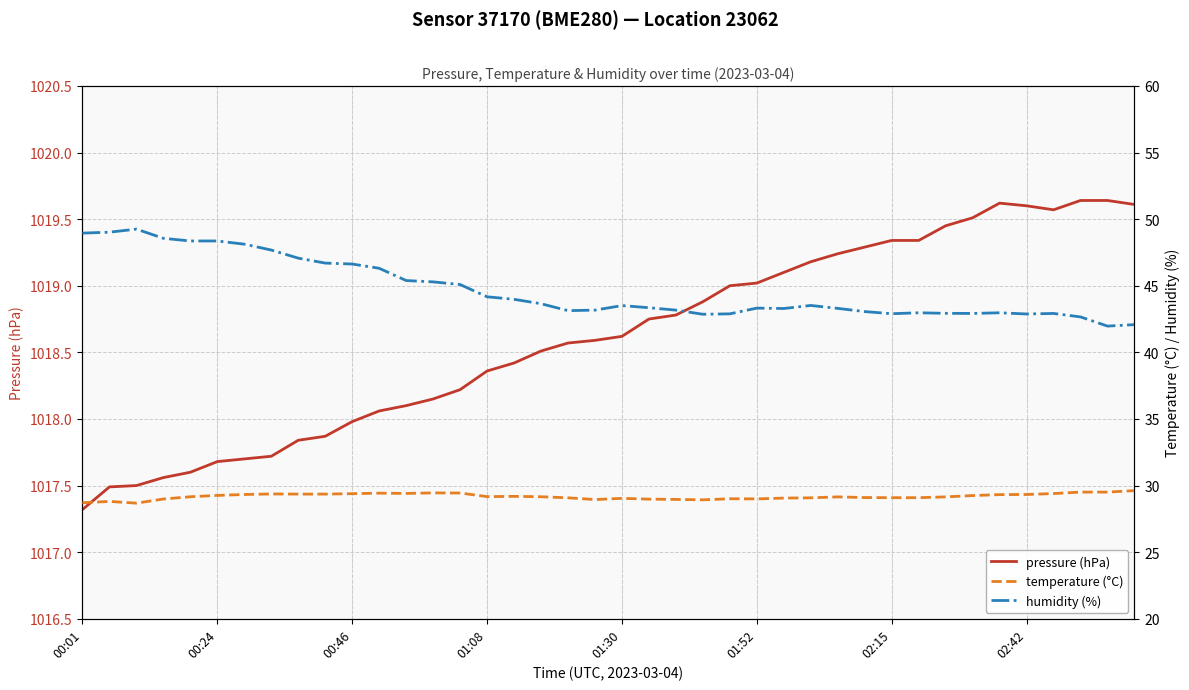

How many lines are shown in the chart?

3